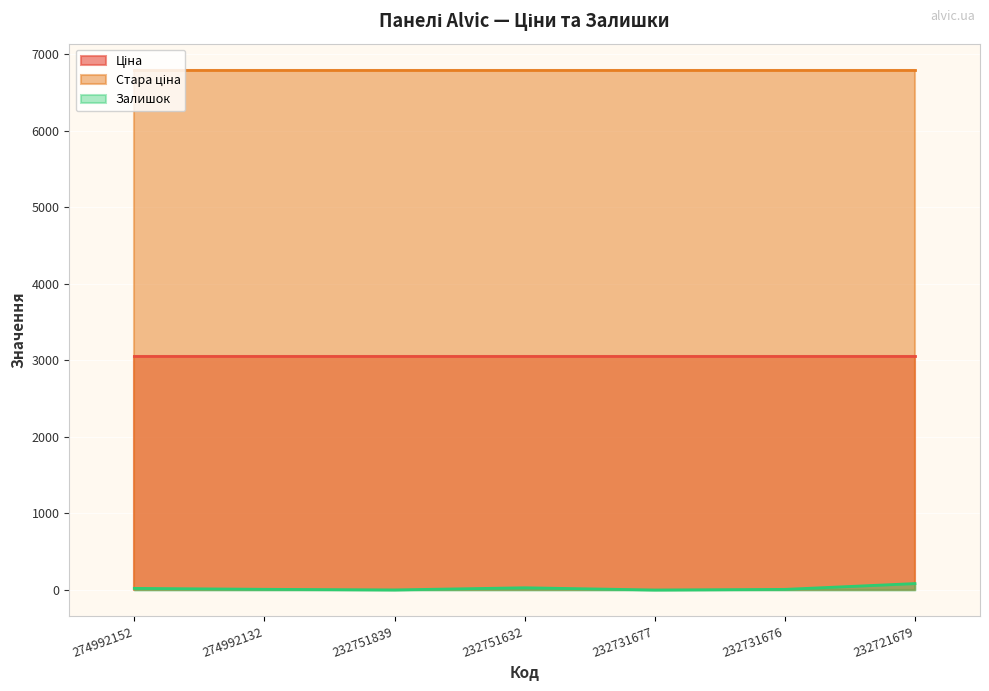

What is the highest value of the Залишок series?

84.0